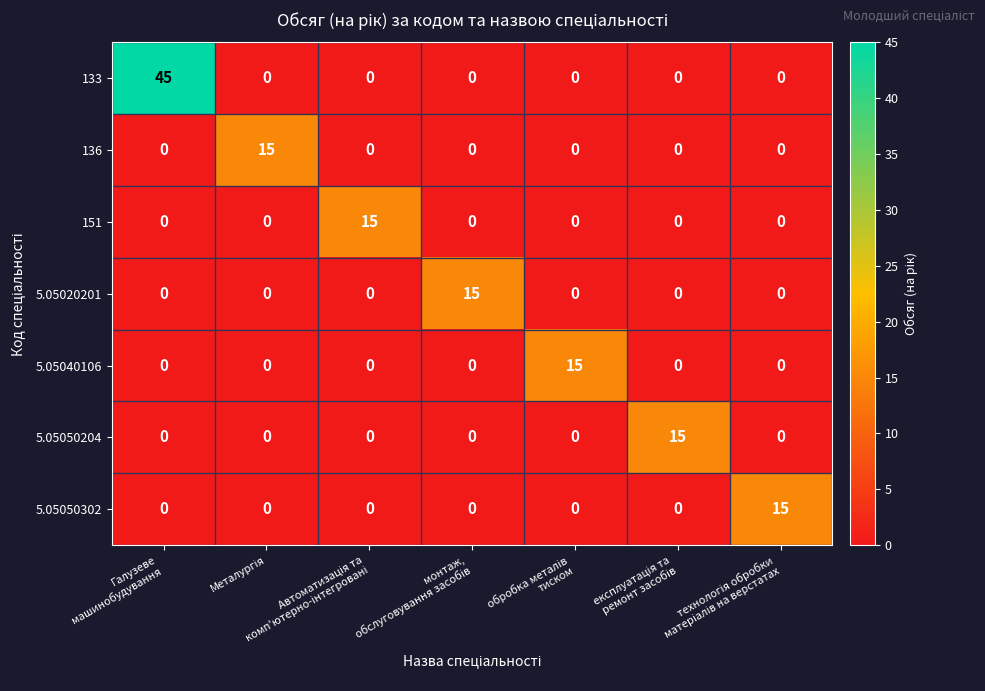

At how many categories does at least one series exceed 2?

7